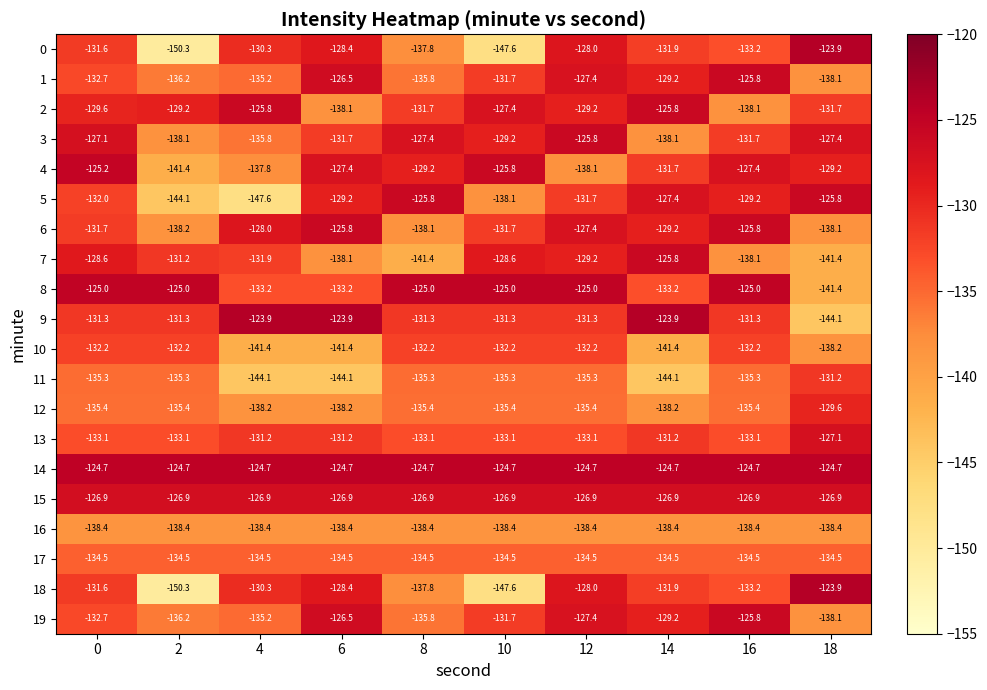

What is the greatest value displayed?

-123.9